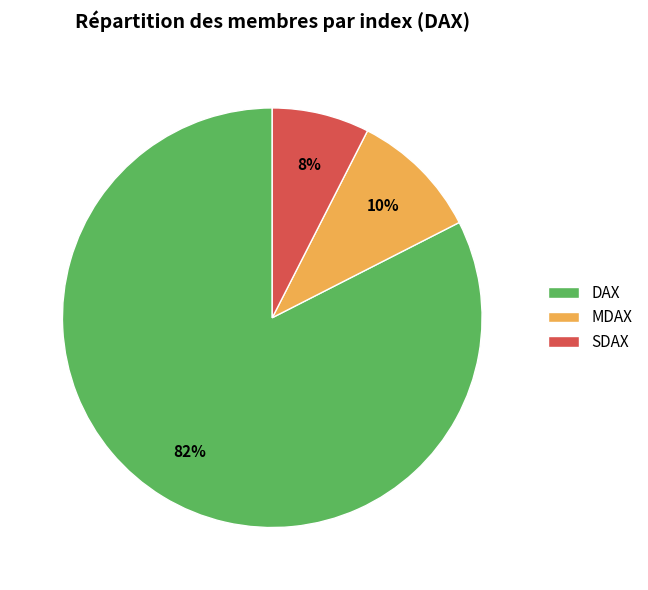

To the nearest percent, what is the average slice percentage?

33%